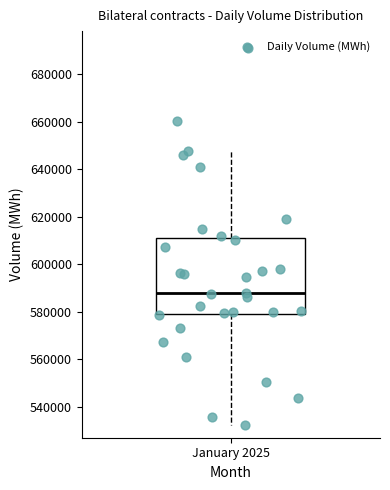

Read this box plot against the y-axis: the position of the median line, the range covered by the box, and the ends of both whiskers. The values are not printed on the chart, so give them approximately, as read against the axis.

median 588000, box 580000 to 610000, whiskers 532000 to 648000